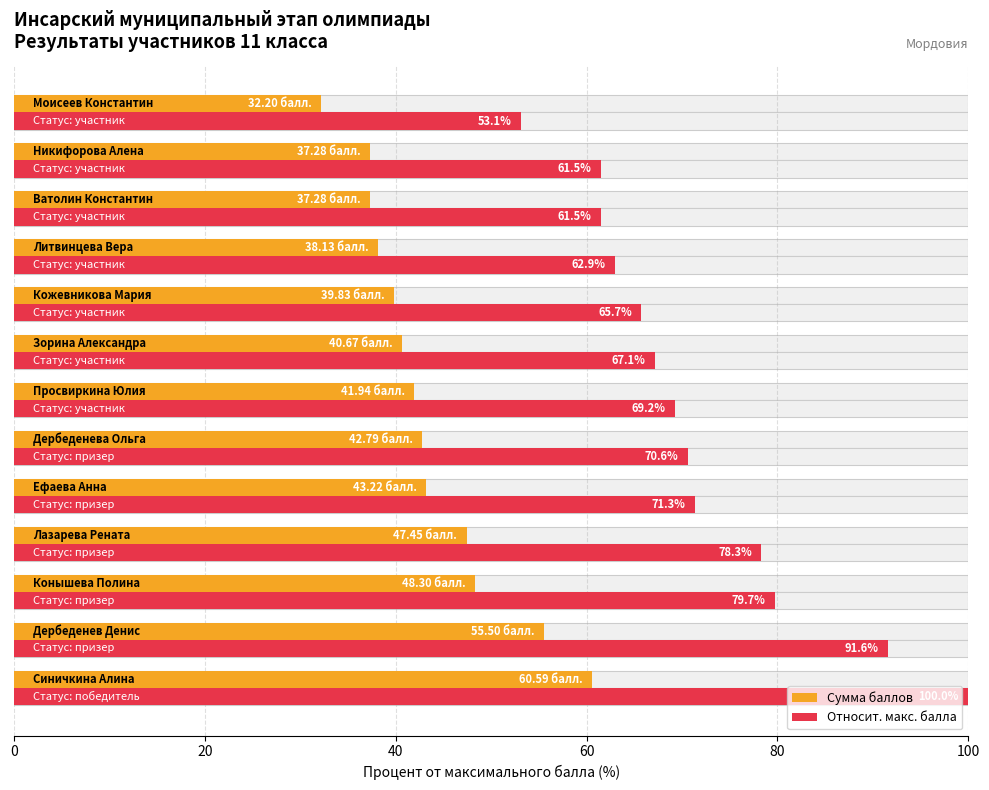

What is the maximum value for Относит. макс. балла?

100.0